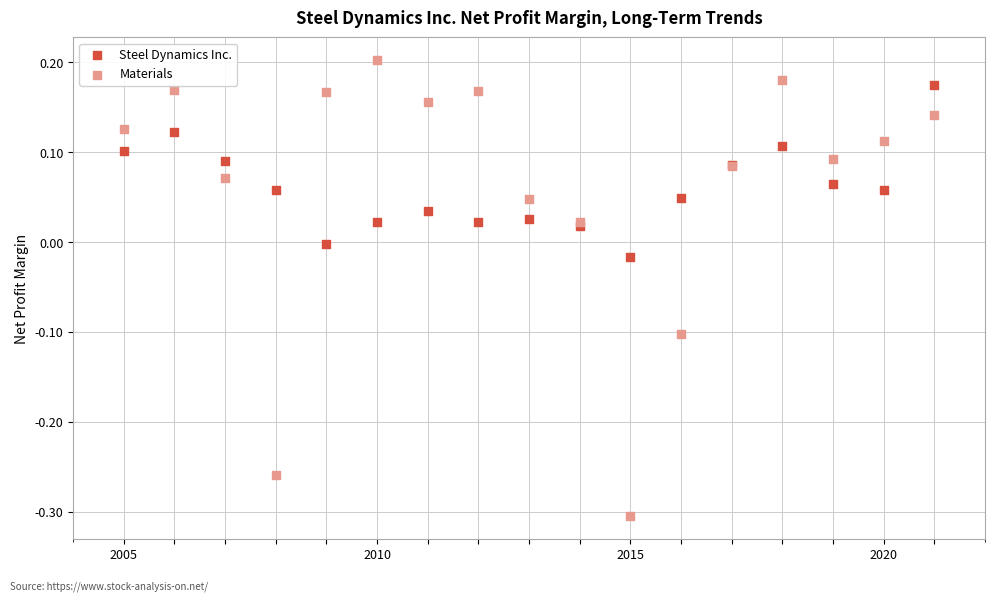

Which series has the largest Y range (max minus min)?

Materials